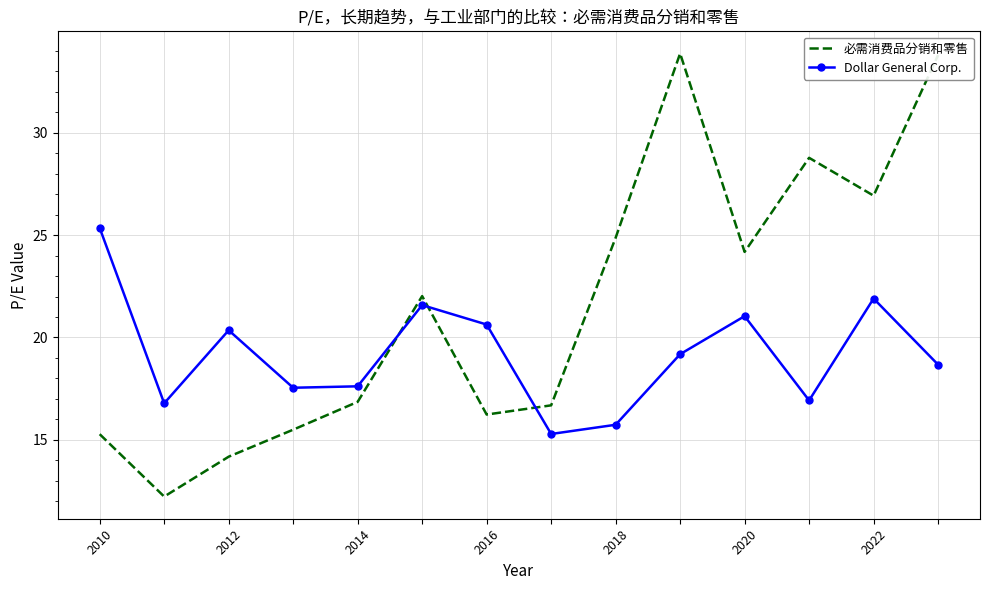

What is the minimum value shown in the chart?

12.2